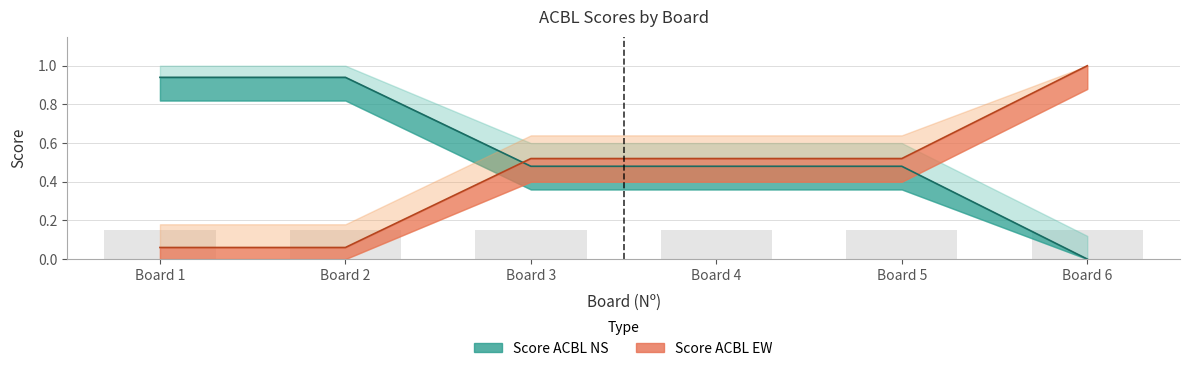

What is the value of the Score ACBL EW bar at the 1st from the left?

0.1